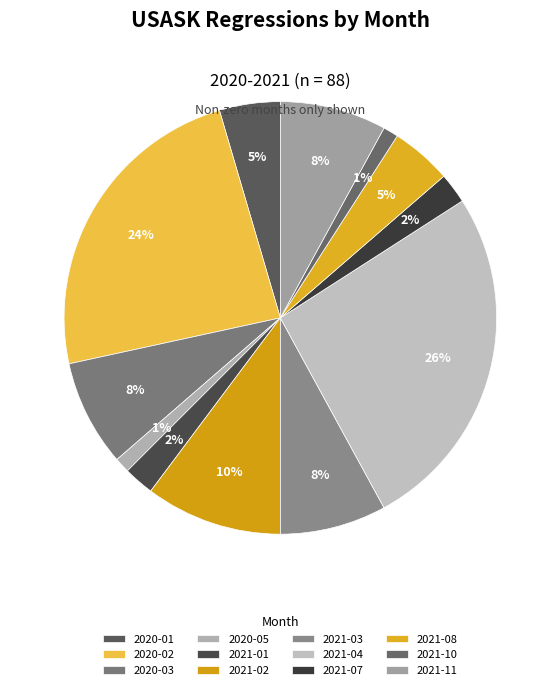

To the nearest percent, what portion does 2020-01 represent?

5%